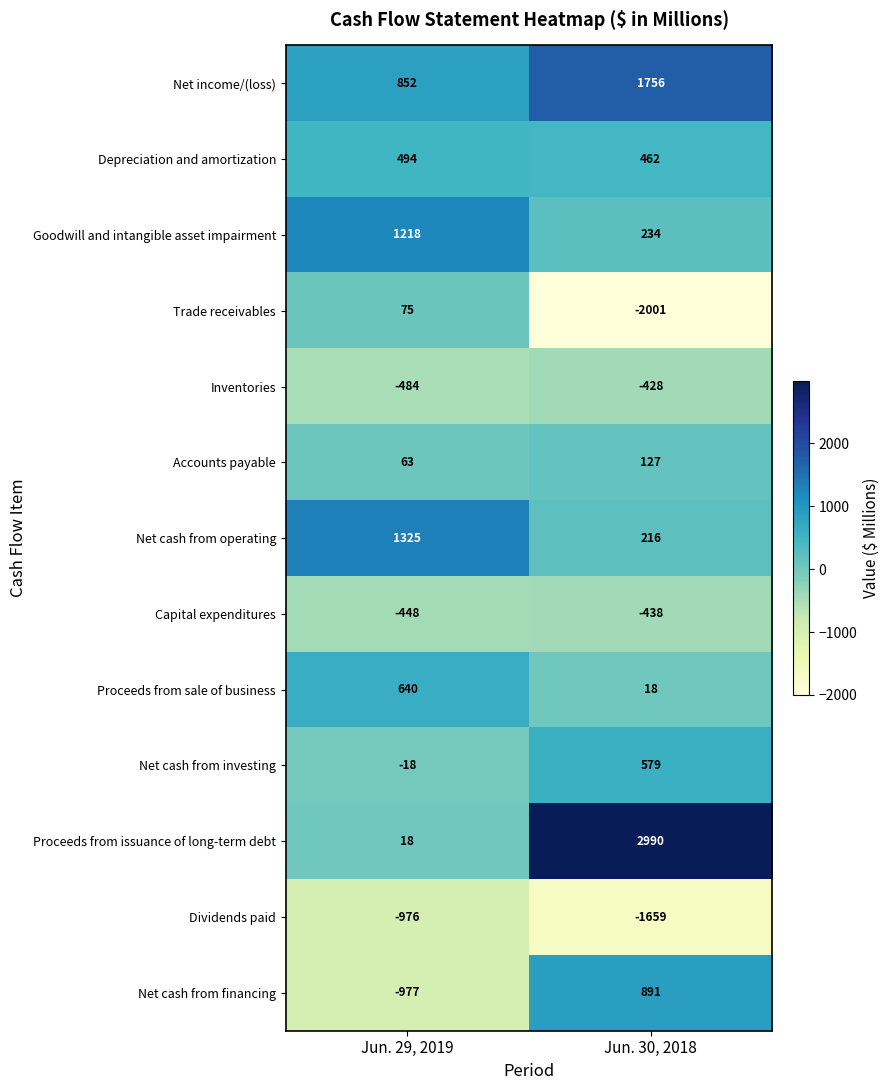

What is the sum of all Depreciation and amortization values?

956